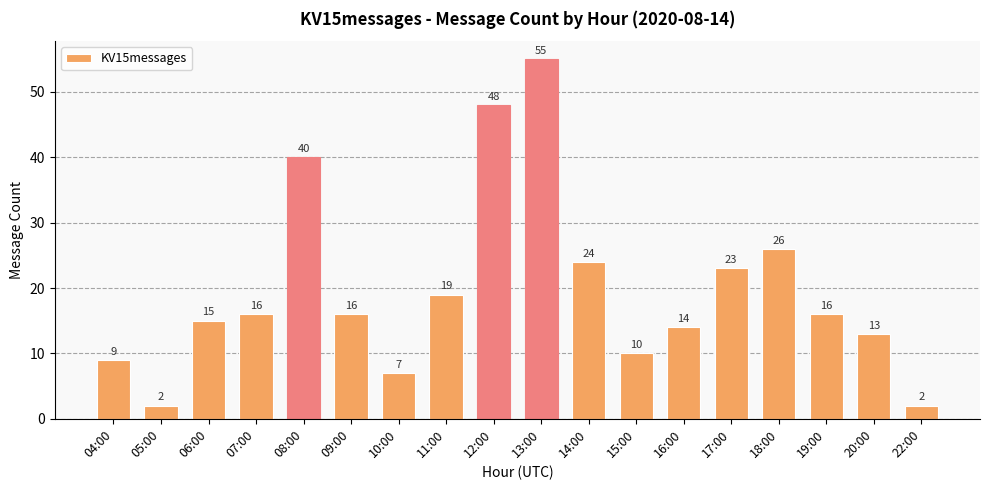

What is the value of the 13th bar from the left?

14